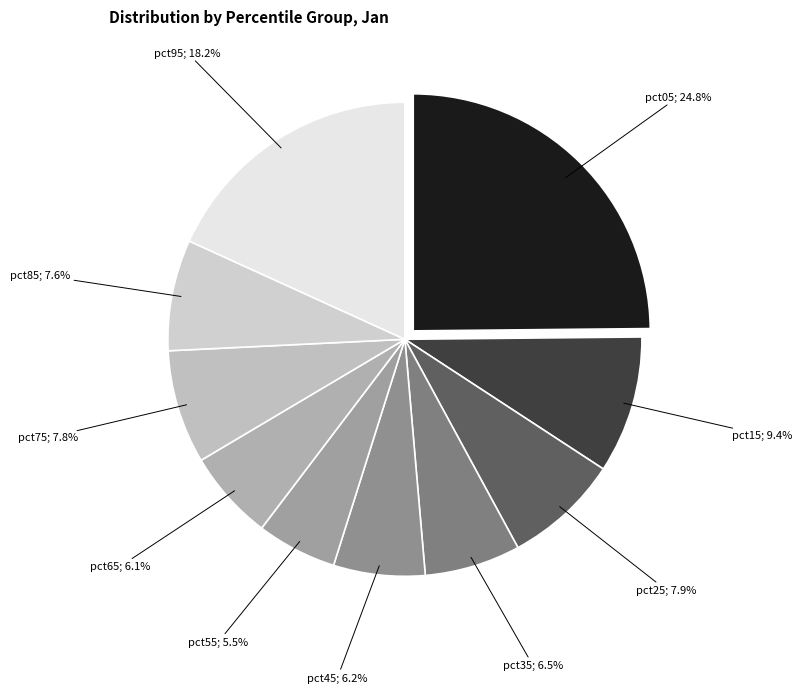

How many segments does this pie chart have?

10